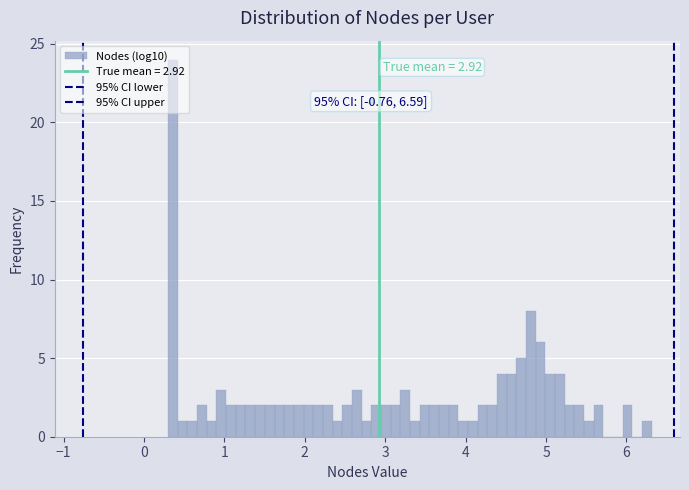

Around what value on the x-axis is the tallest bar? Give the approximate position of its centre, as read against the axis.

0.4